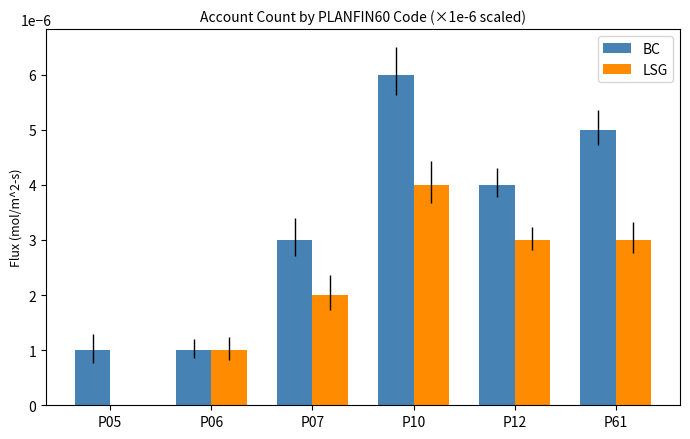

Which series changed the most between P05 and P61?

BC